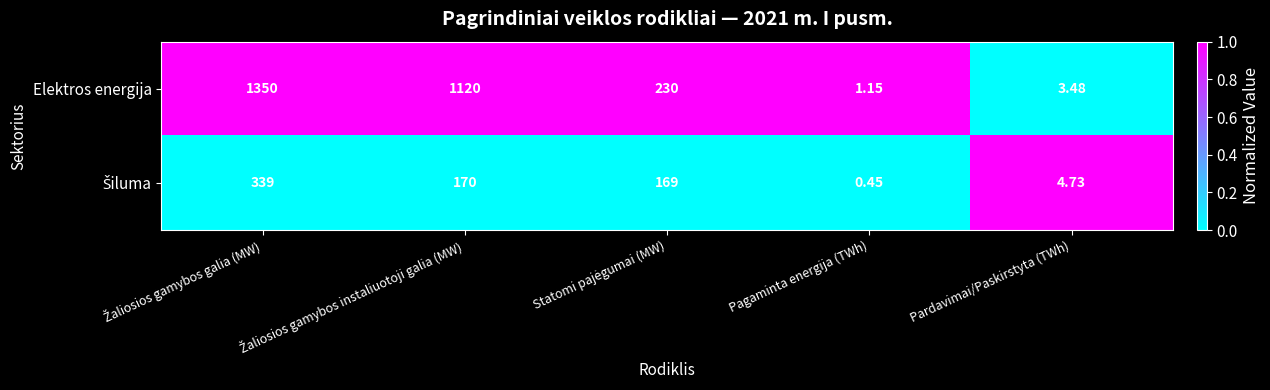

Which category has the lowest value across all series?

Pagaminta energija (TWh)